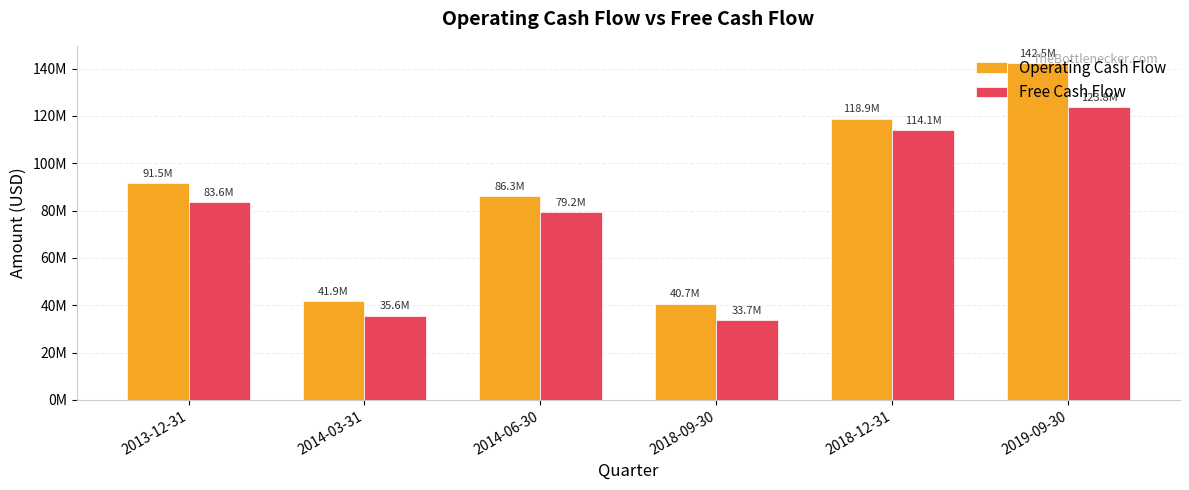

At how many categories does at least one series exceed 72991411?

4